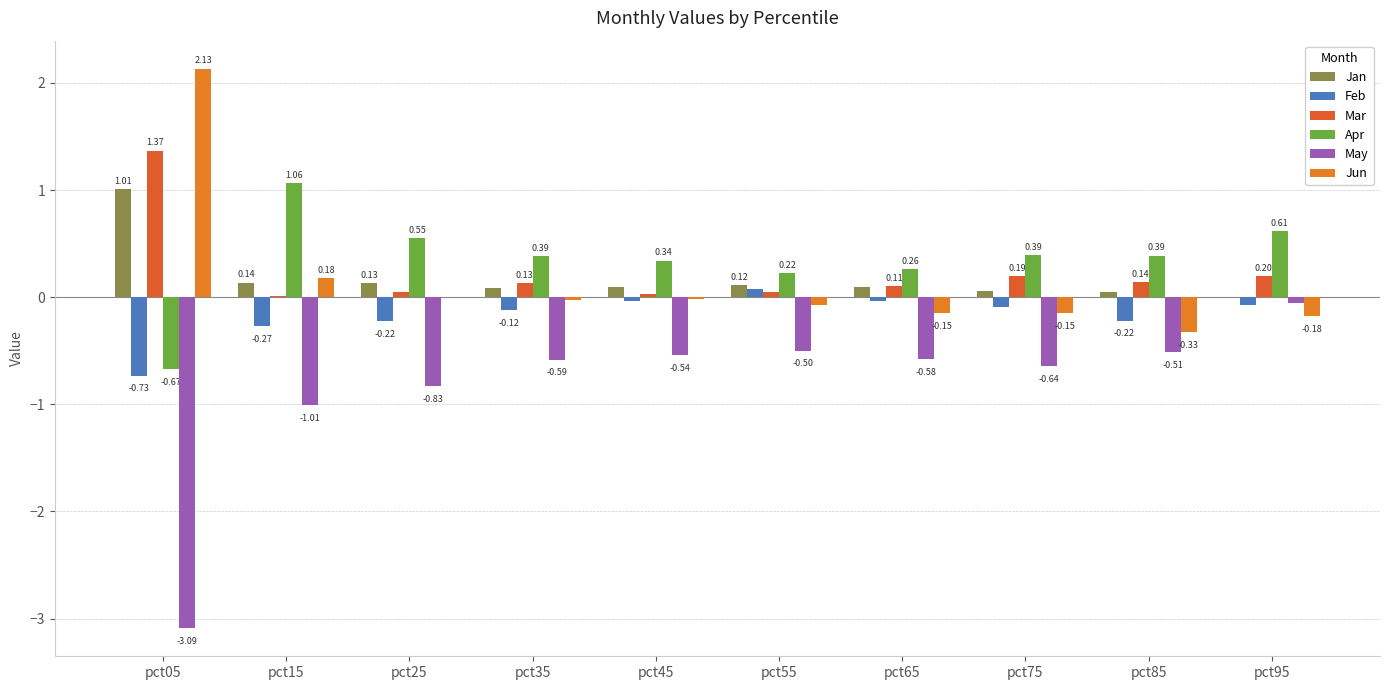

Count the number of categories in the chart.

10